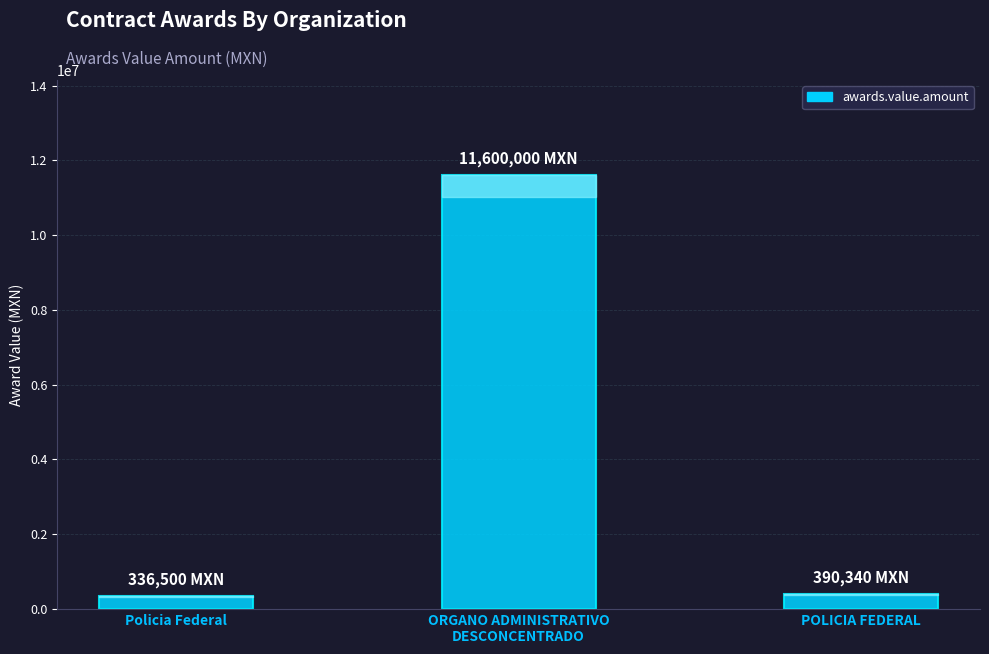

Is it true that the value at Policia Federal is 336500?

True